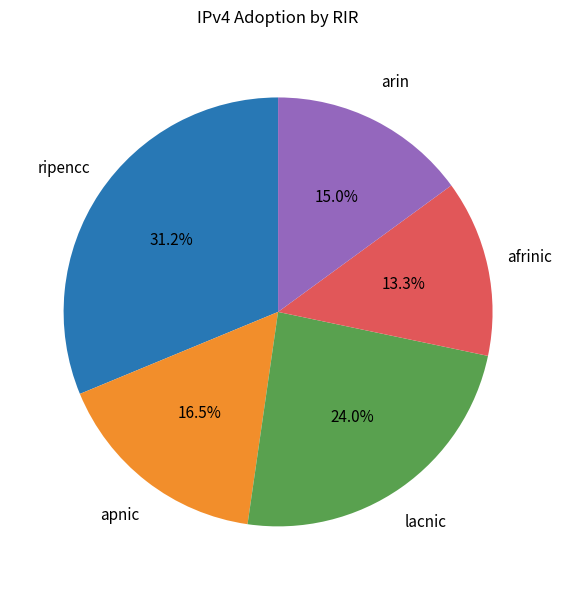

Does apnic represent more than half of the total?

No